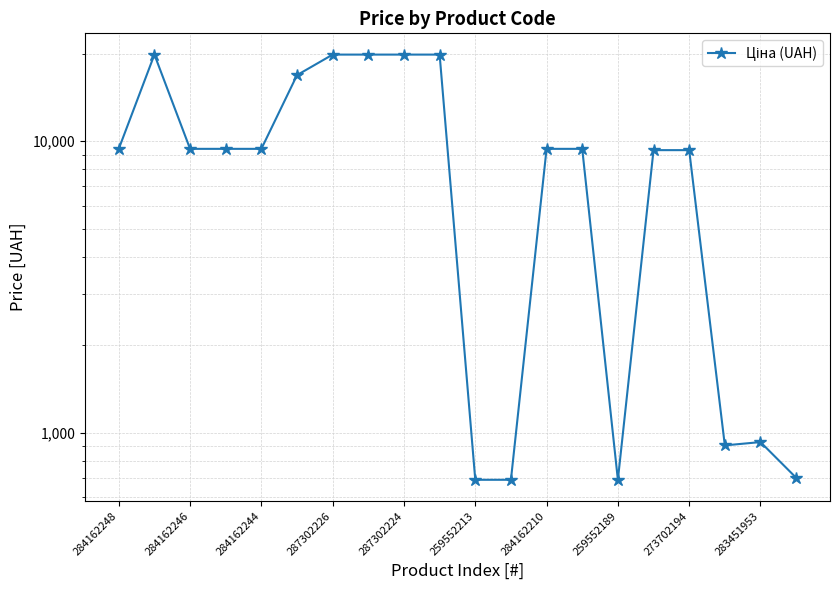

Reading left to right, transcribe all the data shown in this chart.

9416.9	19831.1	9416.9	9416.9	9416.9	16863.2	19831.1	19831.1	19831.1	19831.1	689.1	689.1	9416.9	9416.9	689.1	9321.4	9321.4	904.3	928.3	700.4